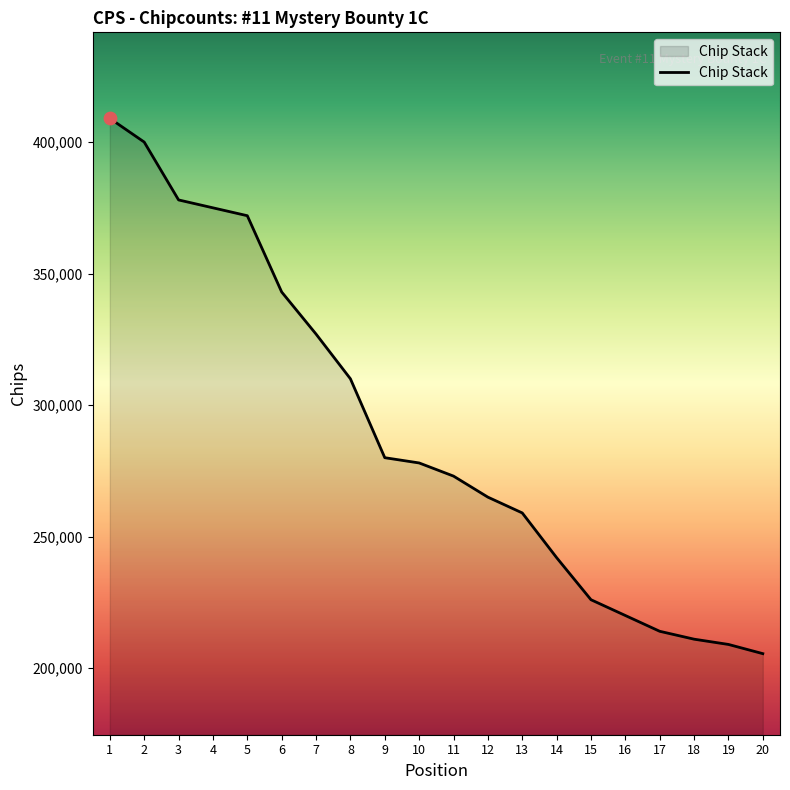

Which has a higher value, 13 or 11?

11